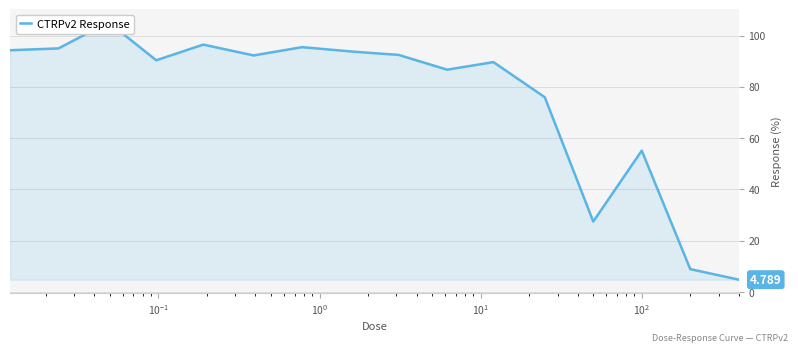

Reading left to right, list all the values displayed in this chart.

94.3	95.0	105.2	90.4	96.5	92.3	95.5	93.8	92.5	86.7	89.7	76.0	27.5	55.1	8.9	4.8